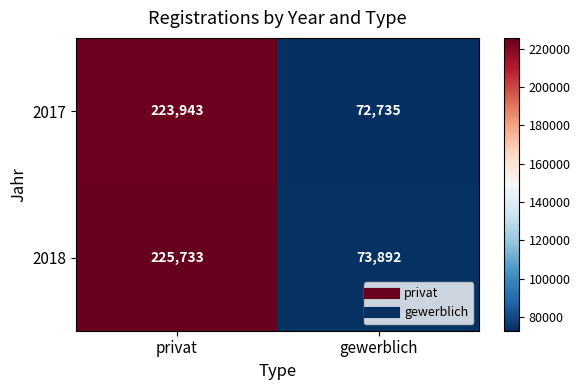

At which category does the chart reach its peak across all series?

privat